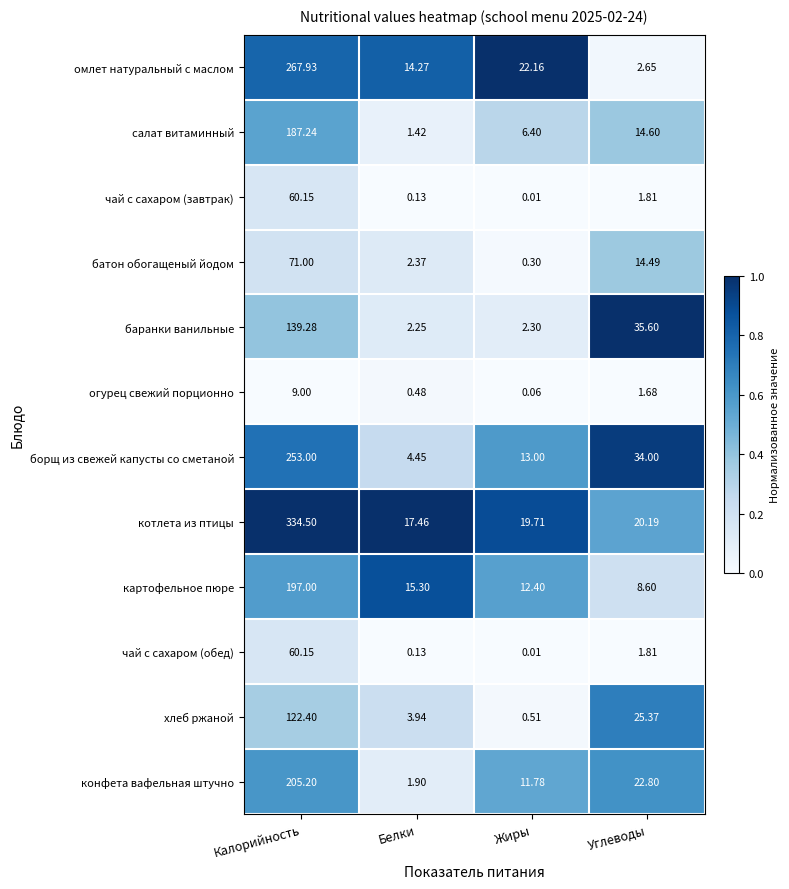

At which label is чай с сахаром (обед) closest to 30?

Углеводы